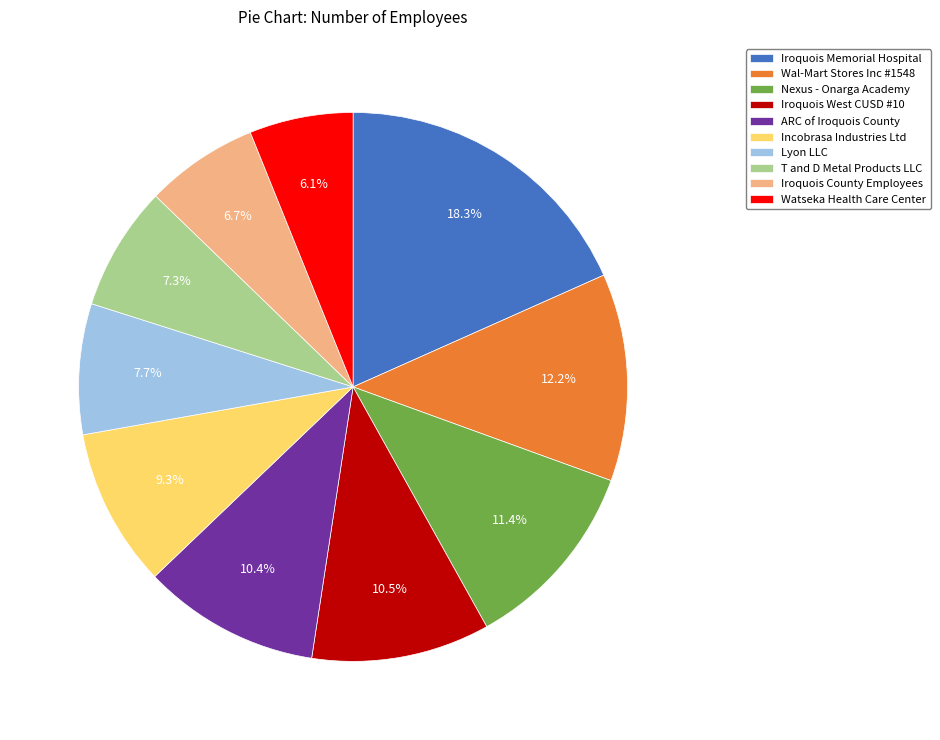

What is the largest slice in the pie chart?

Iroquois Memorial Hospital